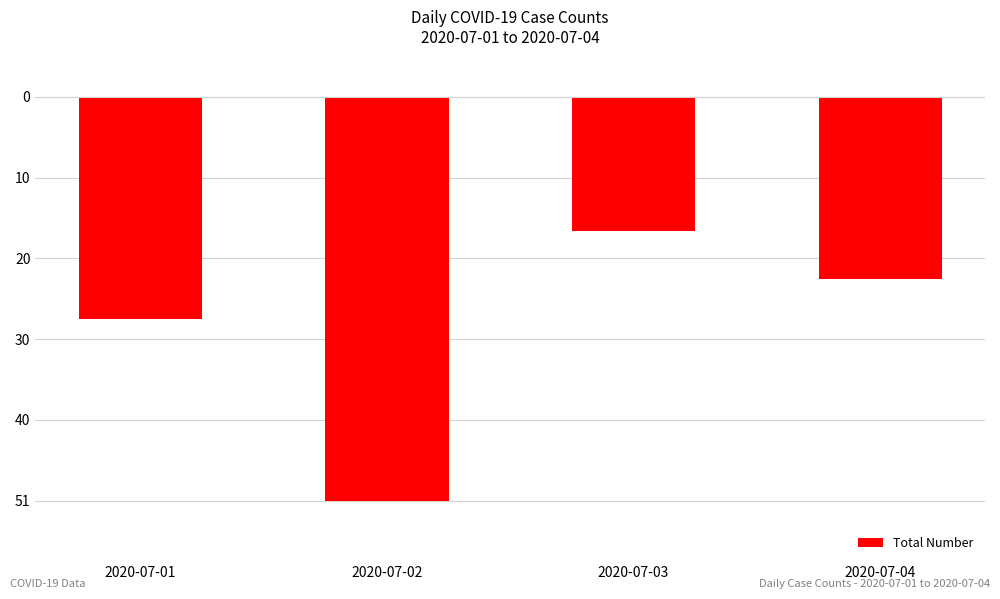

List the labels in order of value, smallest first.

2020-07-02, 2020-07-01, 2020-07-04, 2020-07-03